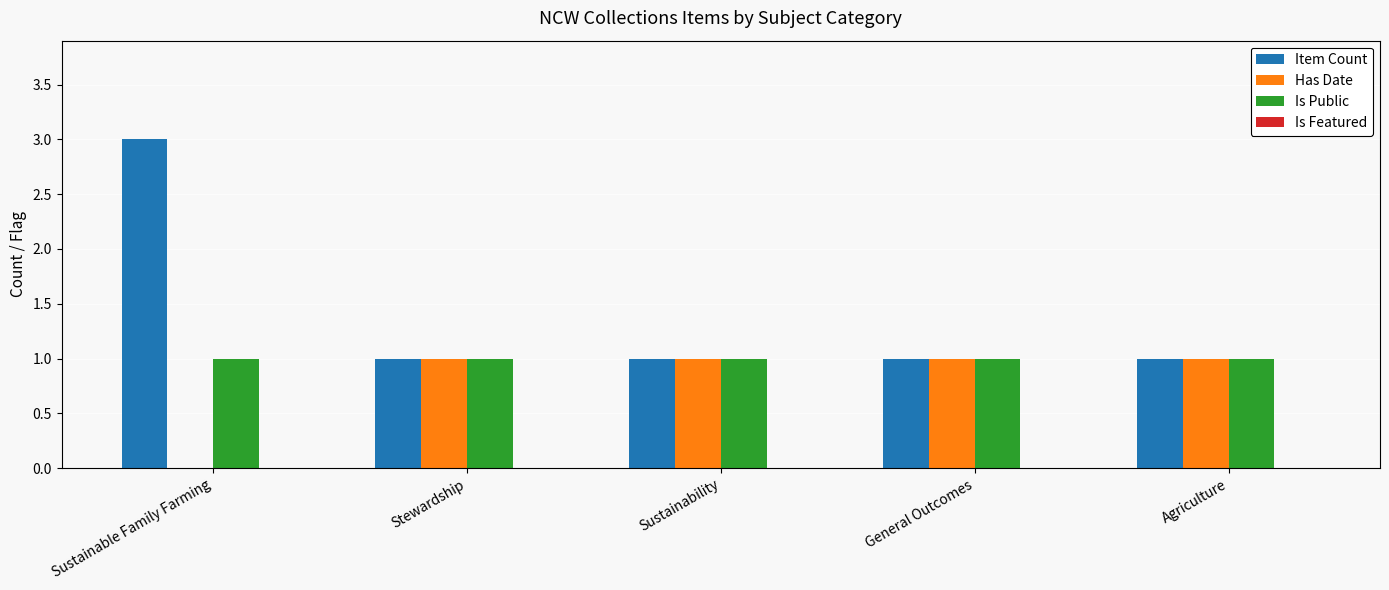

What is the maximum value shown in the chart?

3